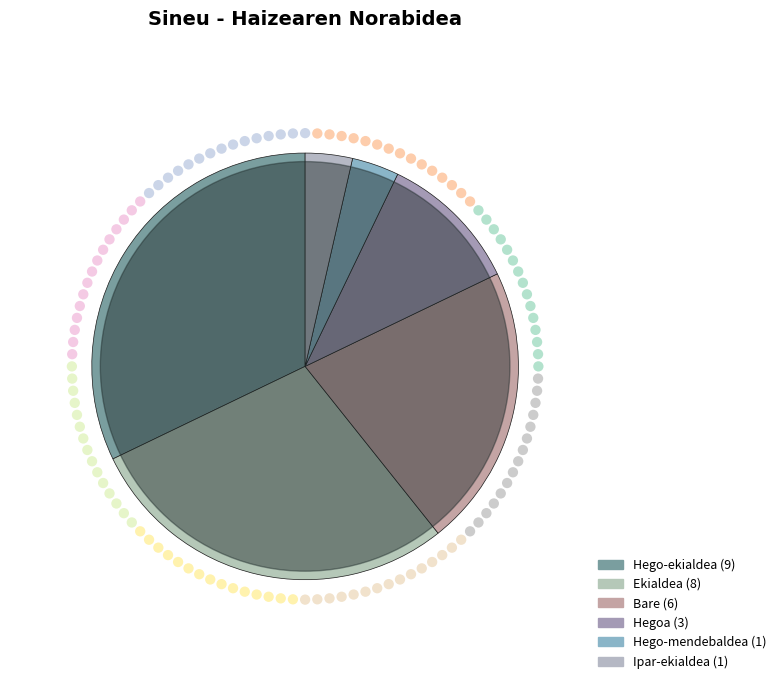

Does any single category account for the majority?

No